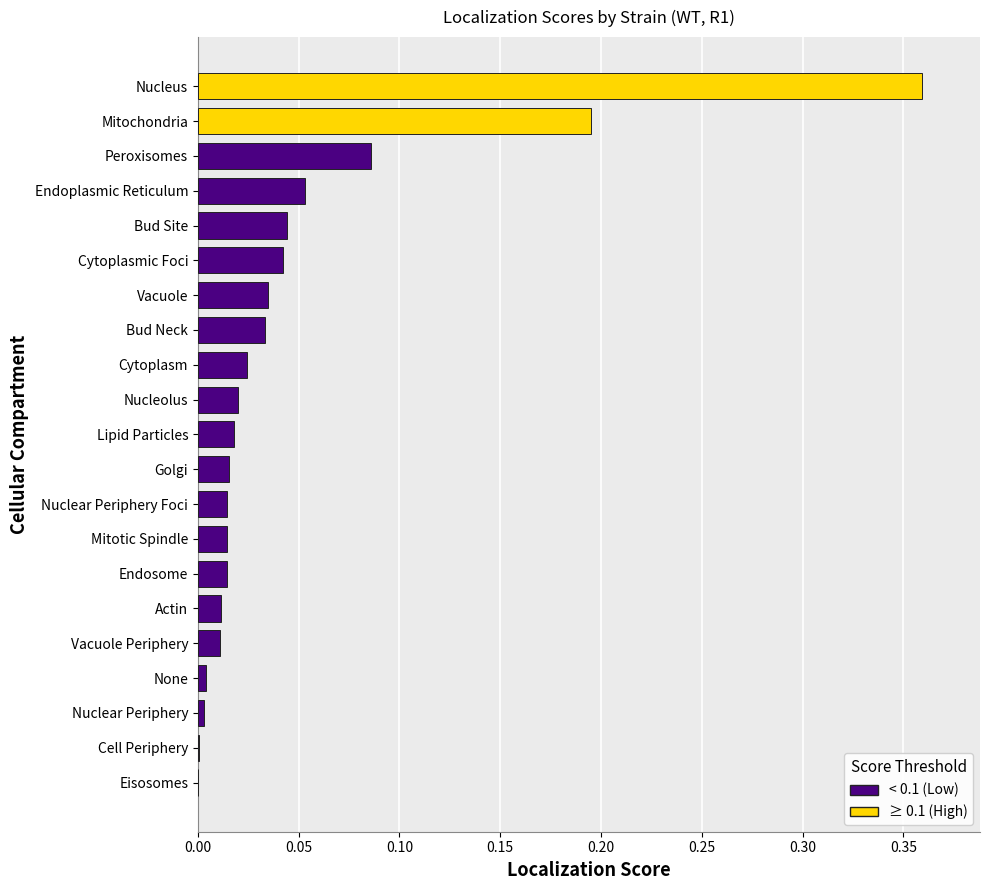

Between Nucleolus and Mitochondria, which is larger?

Mitochondria